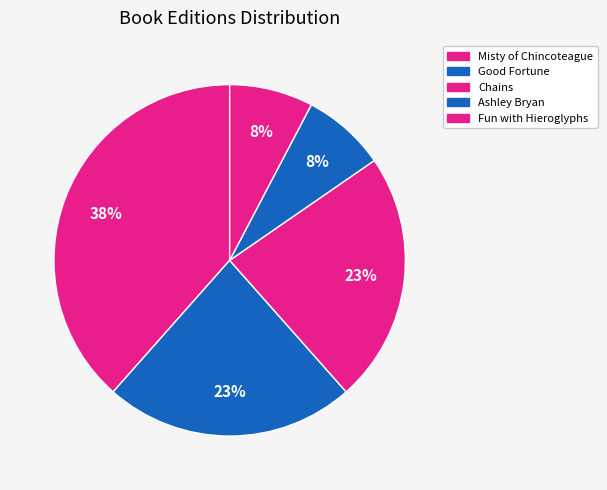

To the nearest percent, what percentage of the pie is Misty of Chincoteague?

38%